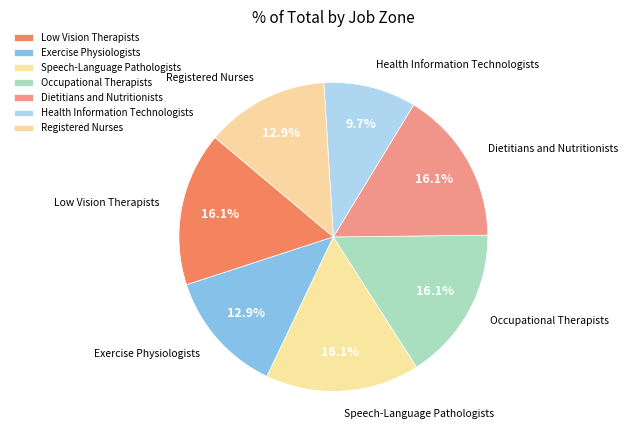

Does Health Information Technologists represent more than half of the total?

No